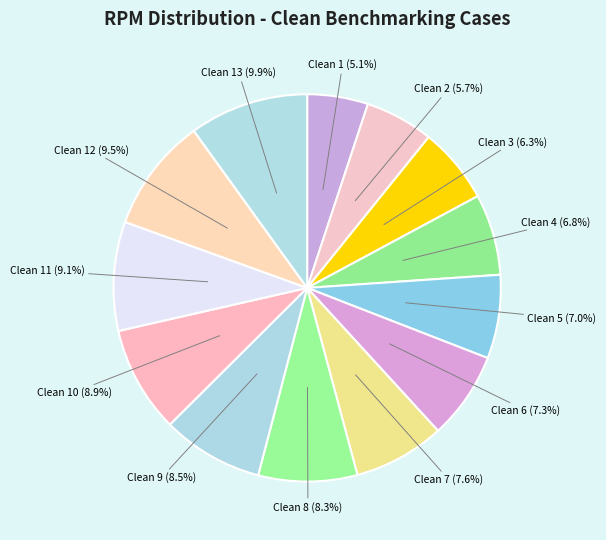

What percentage is the Clean 2 slice, to the nearest percent?

6%